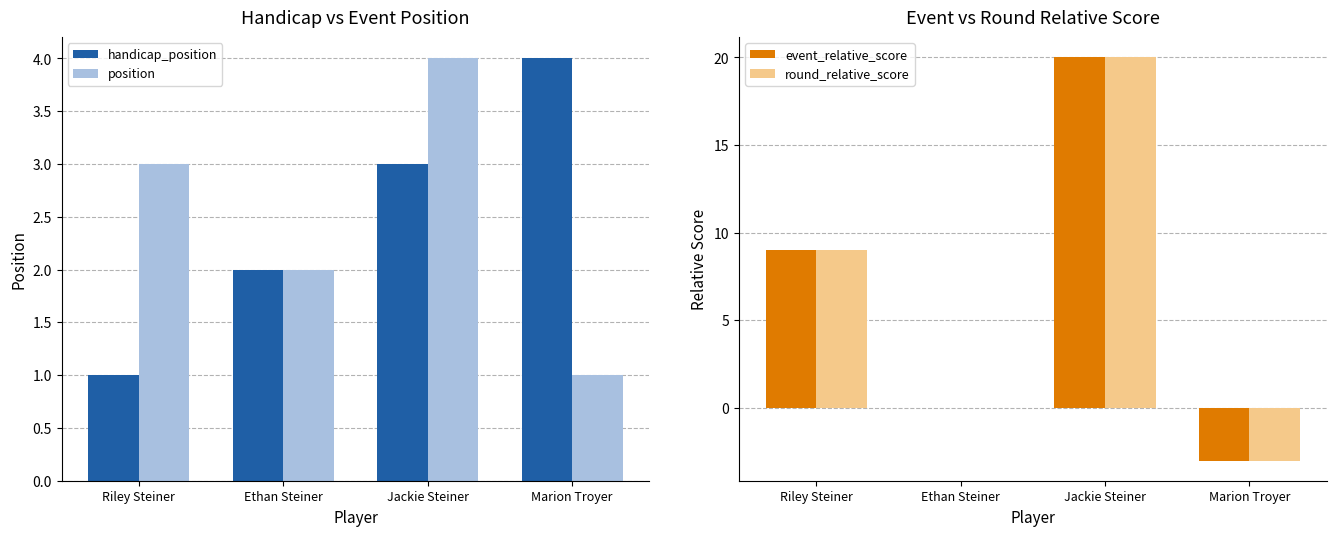

What is the difference between the maximum and second lowest values in the event_relative_score series?

20